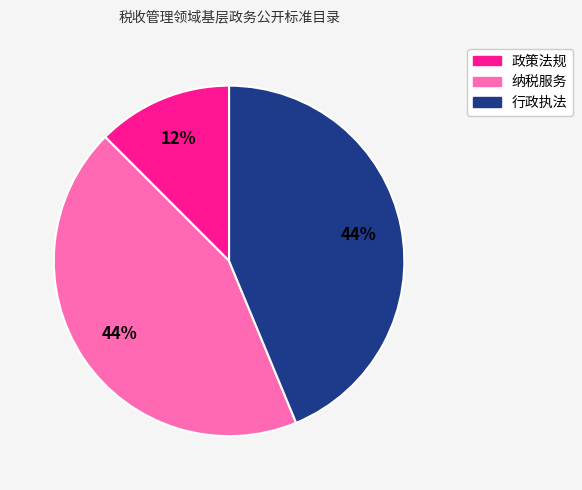

To the nearest percent, what portion does 纳税服务 represent?

44%